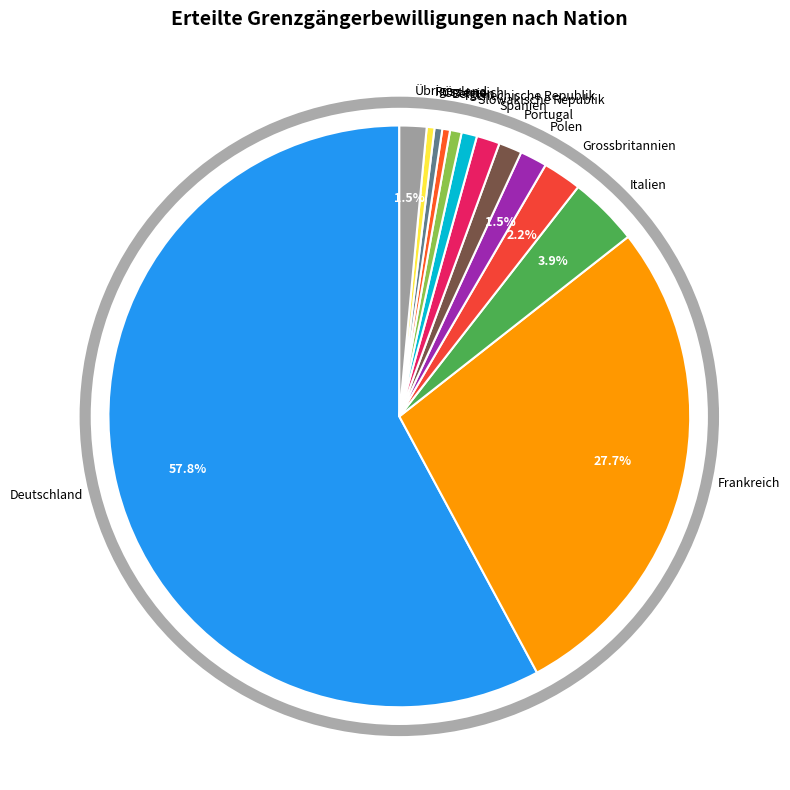

Count the number of slices in the pie.

13